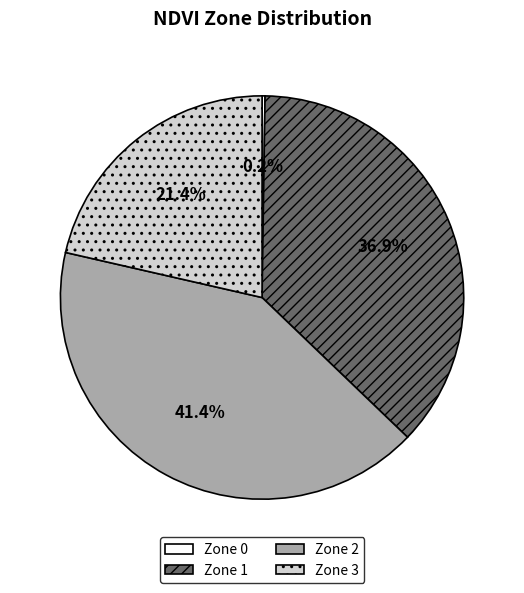

Does Zone 2 represent more than half of the total?

No